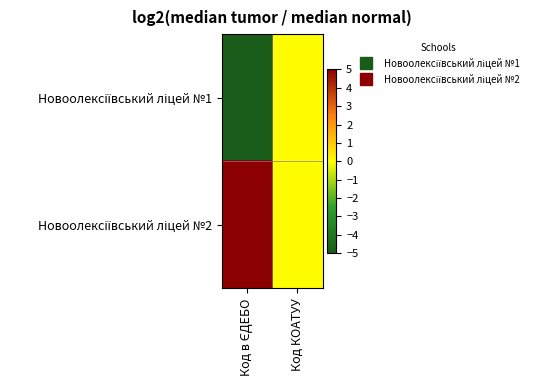

Which series has the widest spread of values?

Новоолексіївський ліцей №1